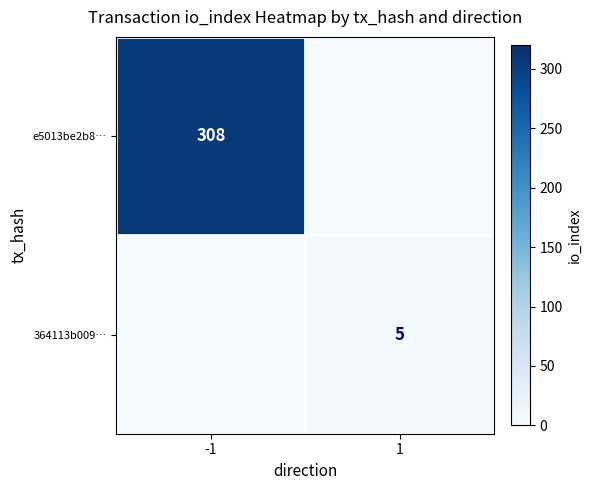

What is the total value across all series at 1?

5